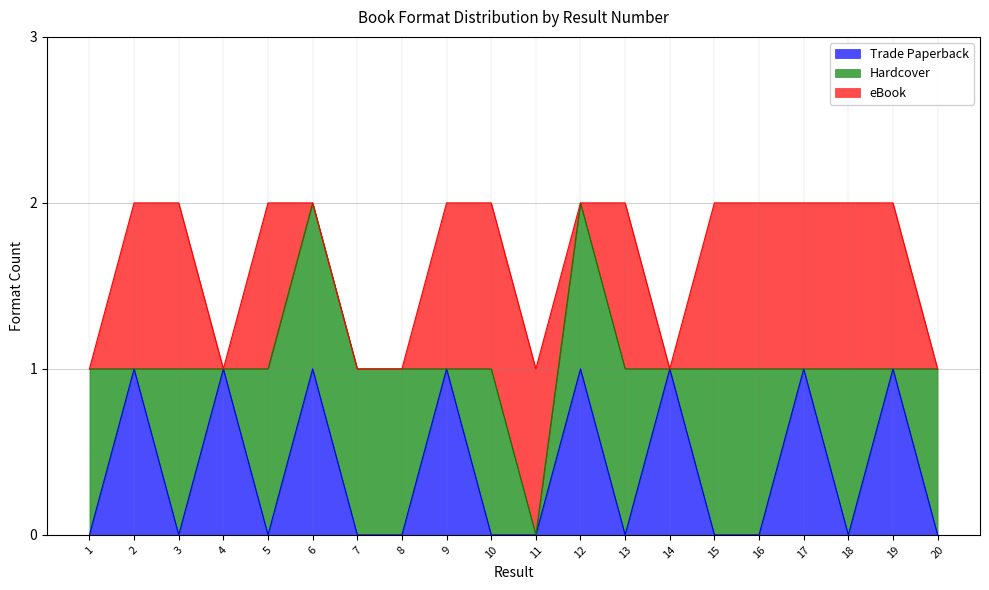

Which series has the largest total across all categories?

Hardcover